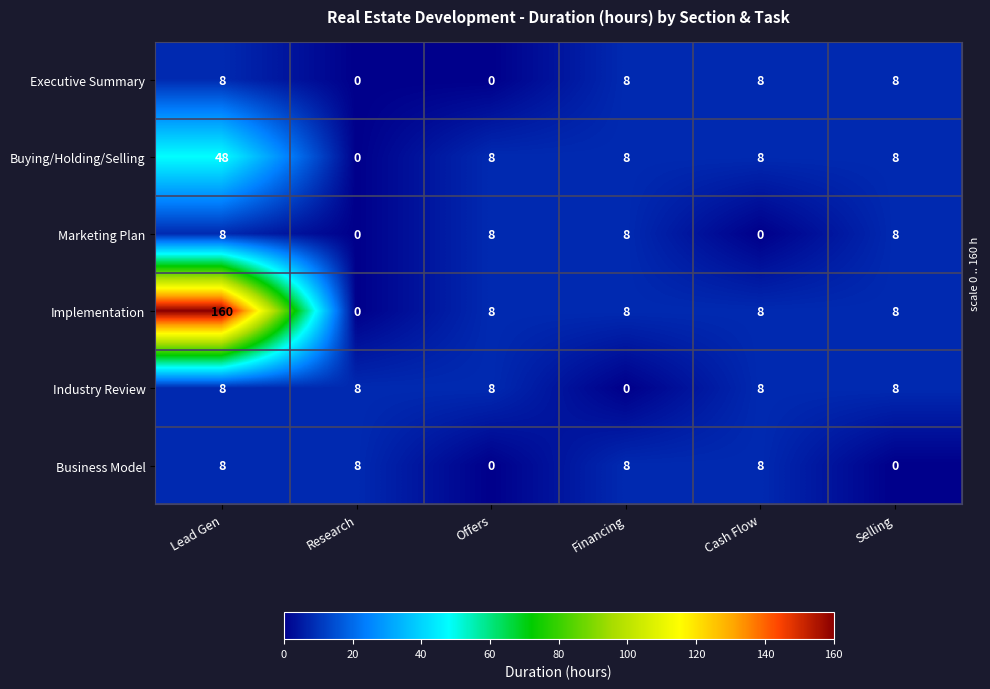

Which series has the widest spread of values?

Implementation